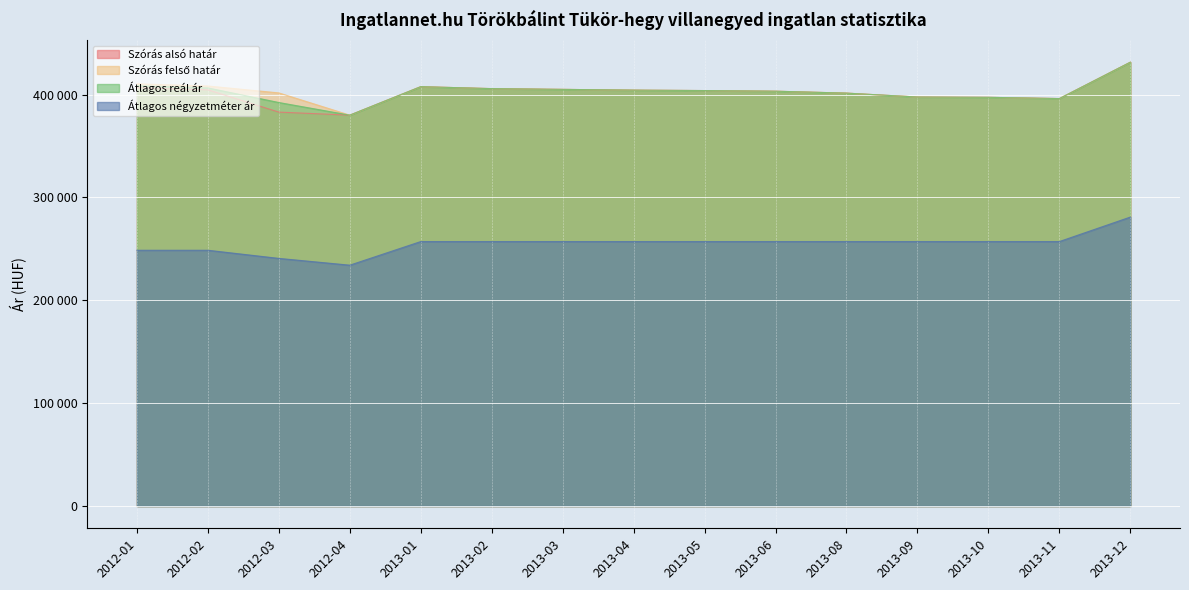

What is the label of the 3rd point from the left?

2012-03